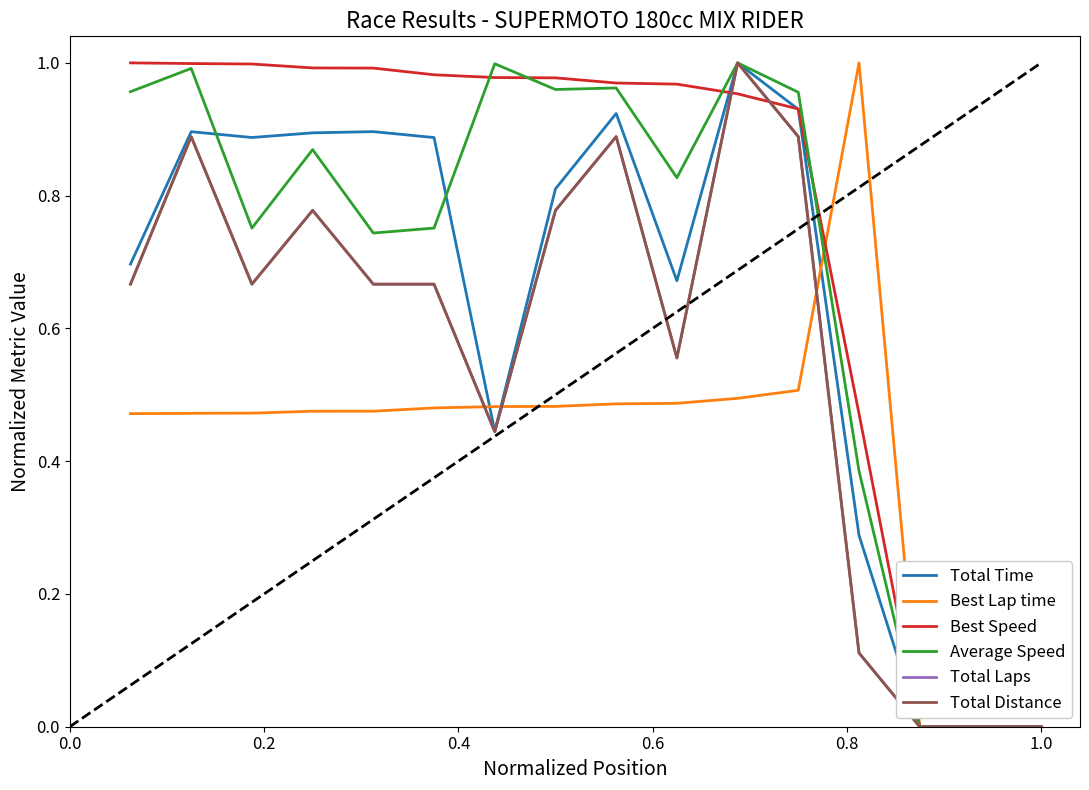

Does the chart have visible grid lines?

No